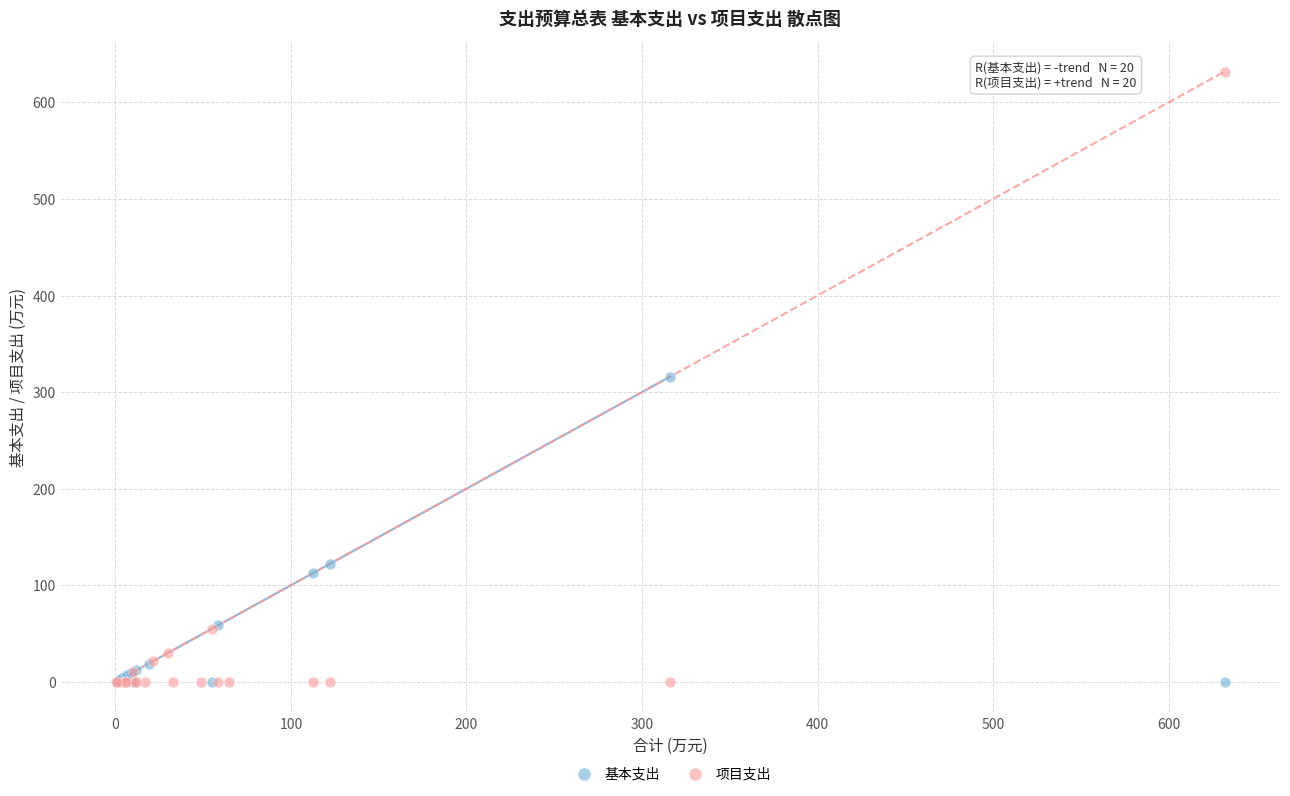

Which series reaches the maximum Y coordinate?

项目支出